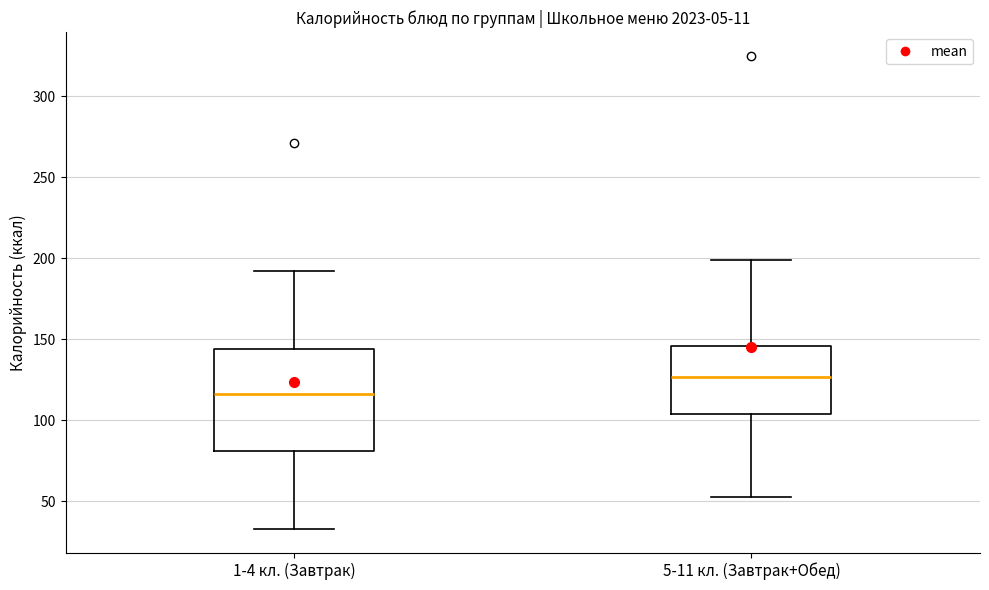

Comparing the boxes themselves (not the whiskers), which one is the tallest?

1-4 кл. (Завтрак)